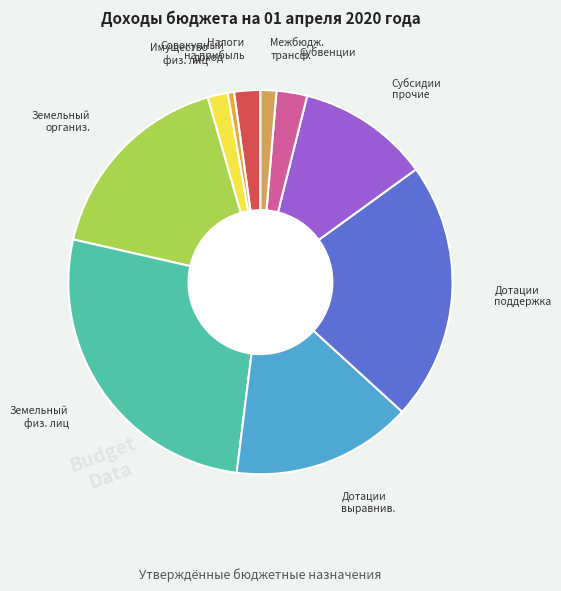

Does any single category account for the majority?

No